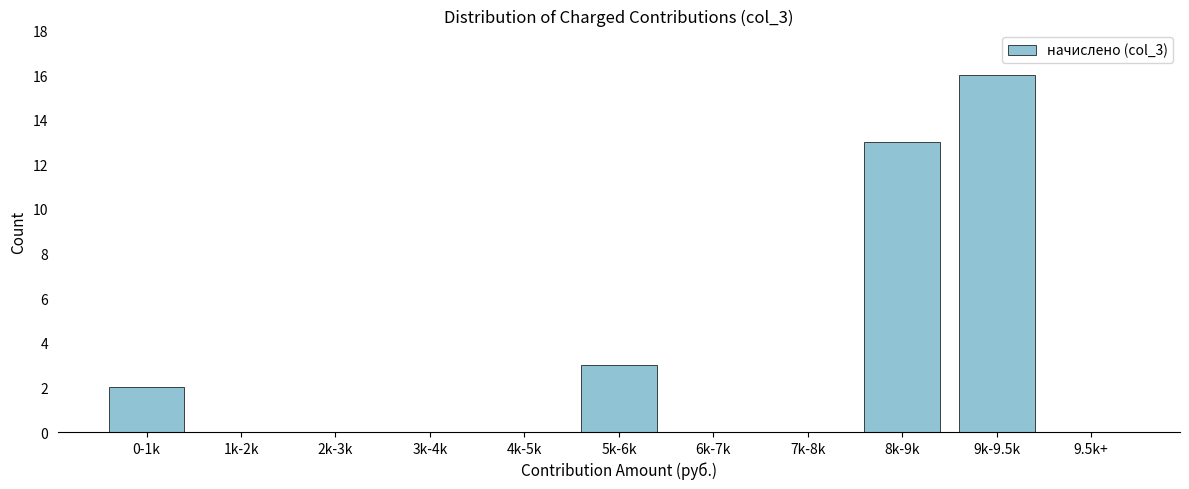

Reading left to right, what are all the values shown in this chart?

0-1k=2	1k-2k=0	2k-3k=0	3k-4k=0	4k-5k=0	5k-6k=3	6k-7k=0	7k-8k=0	8k-9k=13	9k-9.5k=16	9.5k+=0